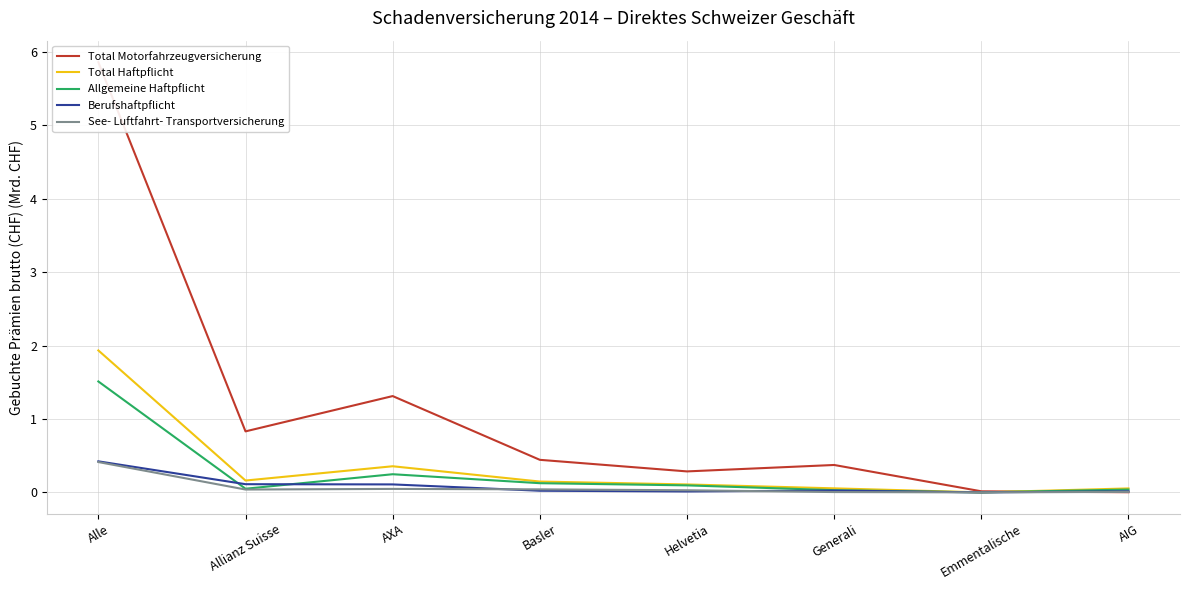

List the labels in order of See- Luftfahrt- Transportversicherung value, smallest first.

Emmentalische, Generali, AIG, Helvetia, Allianz Suisse, Basler, AXA, Alle